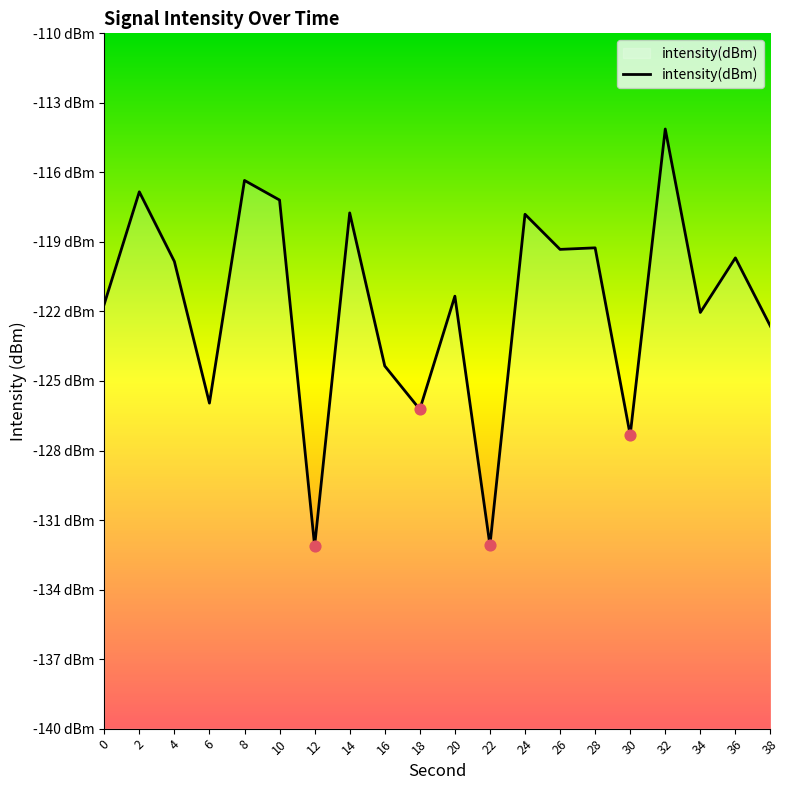

Between 18 and 26, which is larger?

26